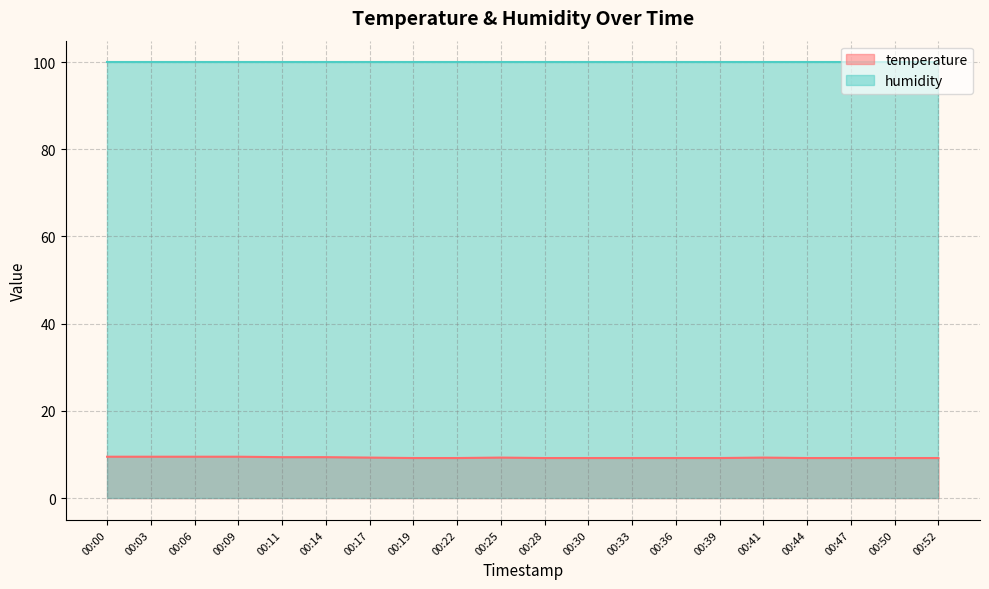

At which category does the chart reach its minimum across all series?

00:19